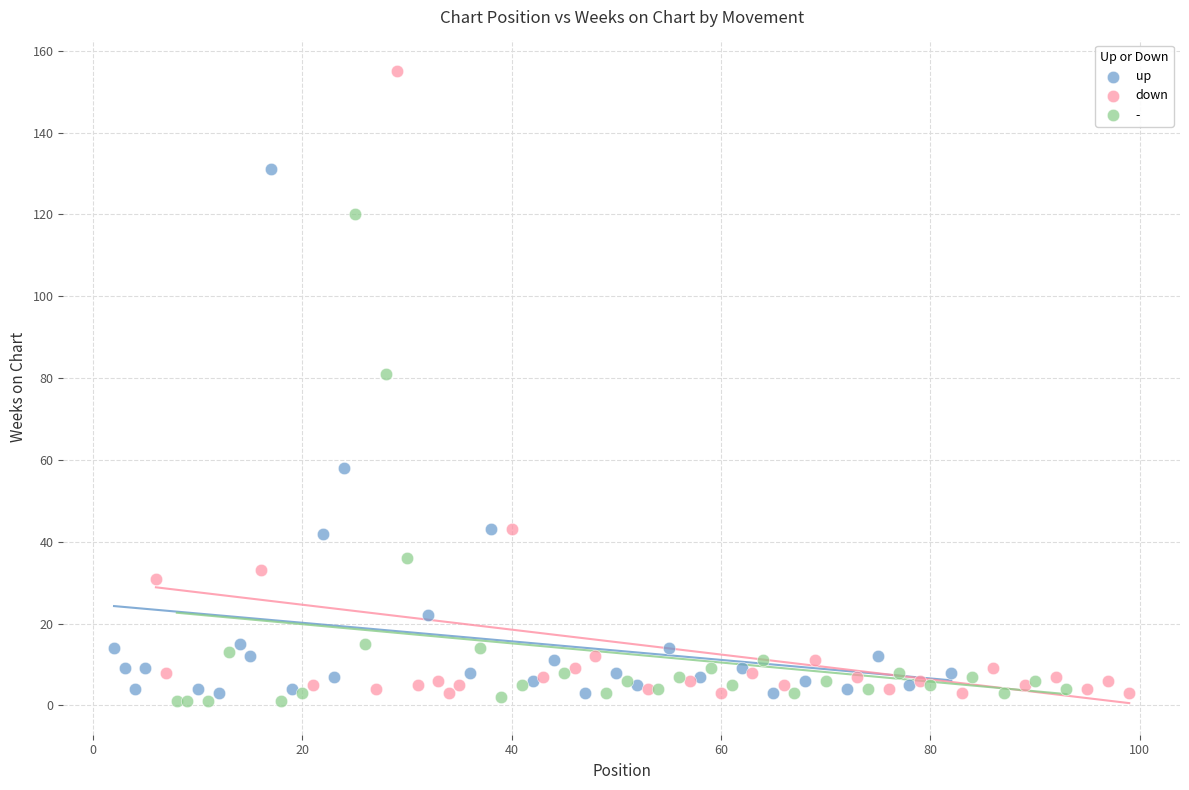

Which series contains the highest Y value?

down